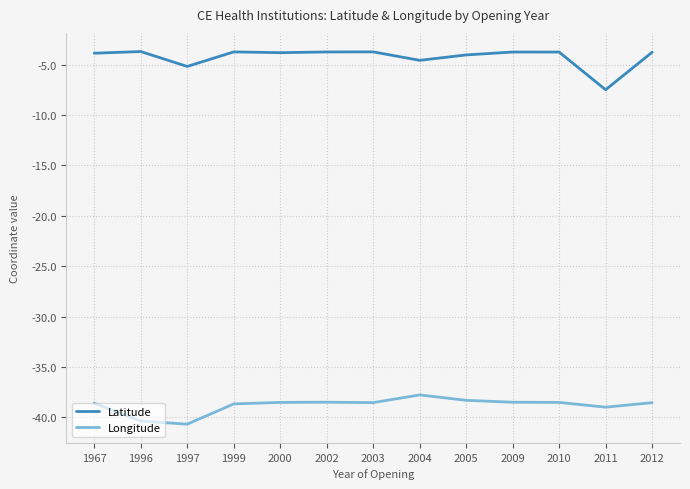

List the series in order of their overall mean, highest first.

Latitude, Longitude